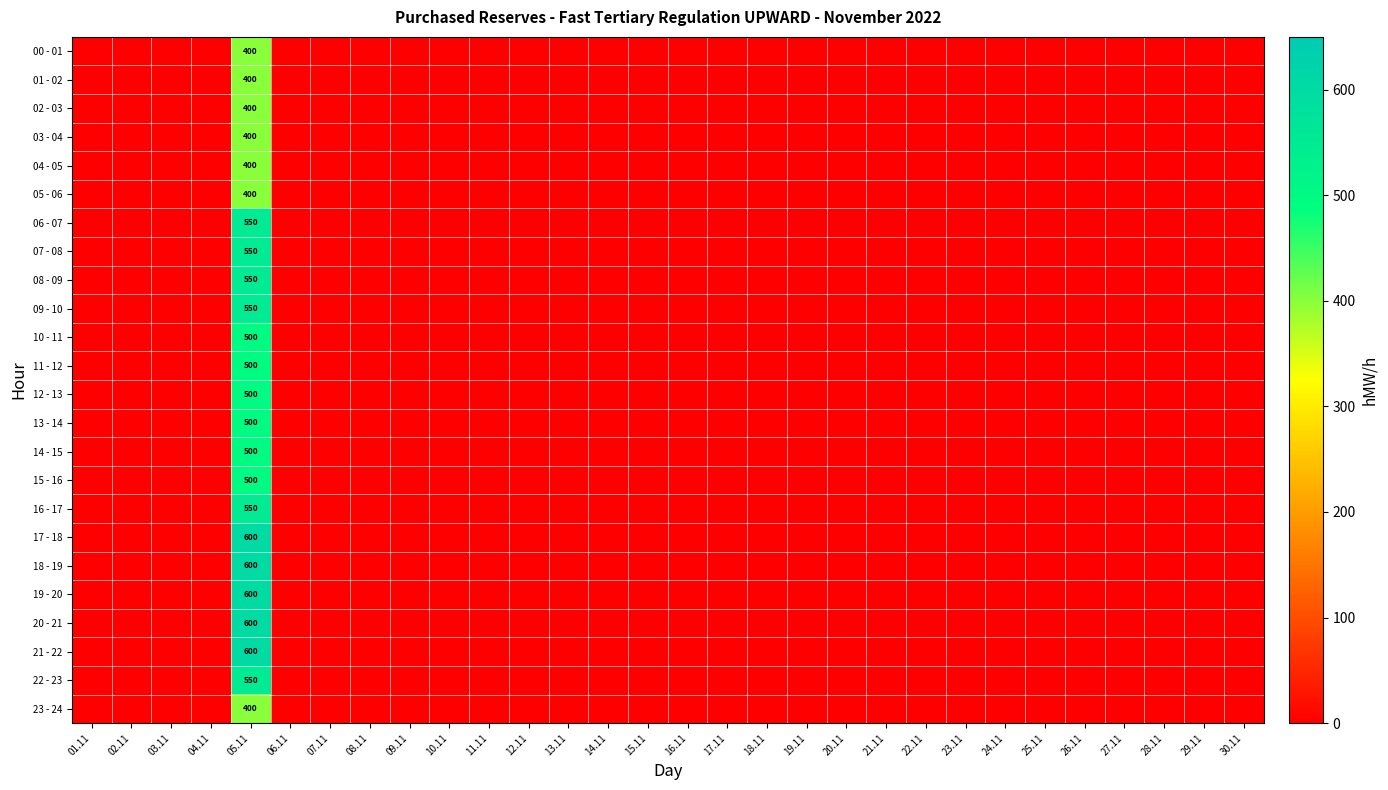

How many series are shown in this chart?

24